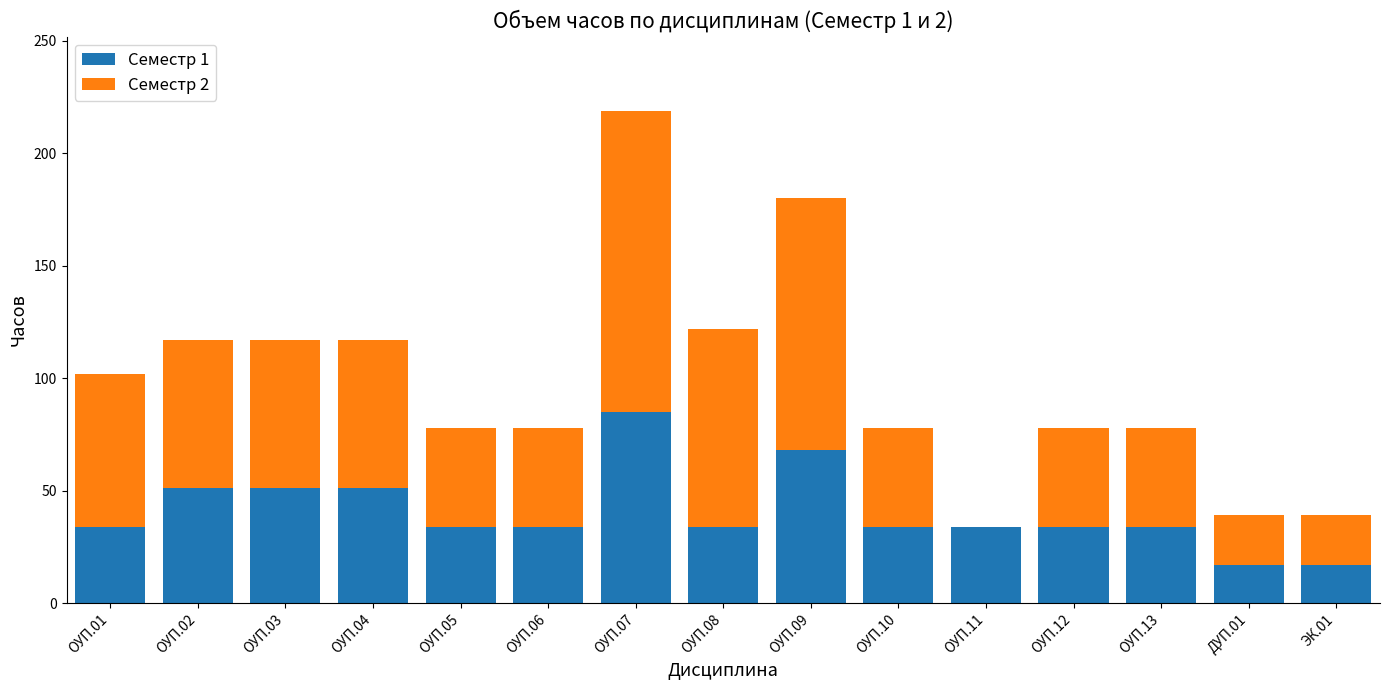

Reading left to right, what are the values for Семестр 1?

ОУП.01=34	ОУП.02=51	ОУП.03=51	ОУП.04=51	ОУП.05=34	ОУП.06=34	ОУП.07=85	ОУП.08=34	ОУП.09=68	ОУП.10=34	ОУП.11=34	ОУП.12=34	ОУП.13=34	ДУП.01=17	ЭК.01=17